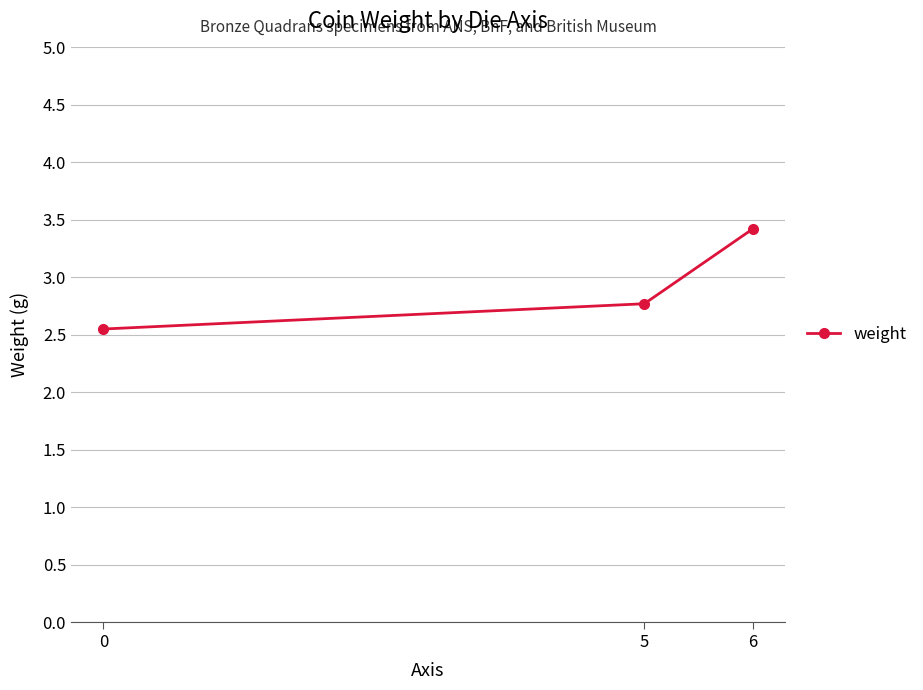

What is the difference between the maximum and minimum values?

0.9